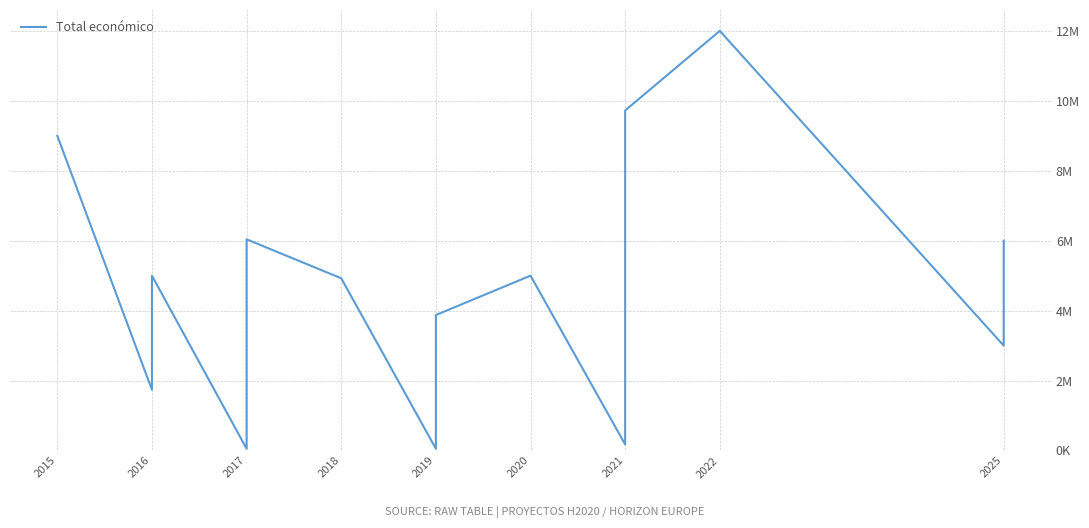

Reading left to right, transcribe all the data shown in this chart.

8999544	1734237	4997660	50000	4999927	6039301	4924771	50000	170121	1999580	3873244	4999393	4999972	172932	9724763	11999659	2998444	6000000